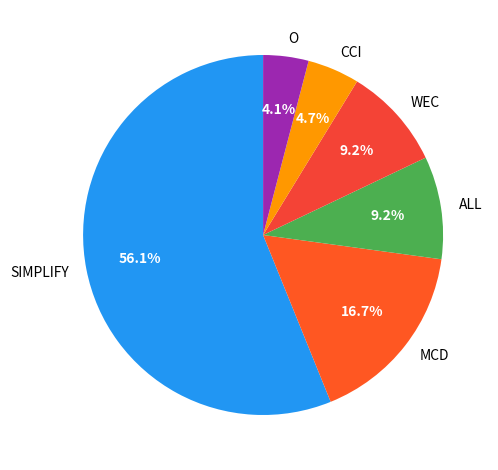

Combined, do WEC and SIMPLIFY account for over 50%?

Yes